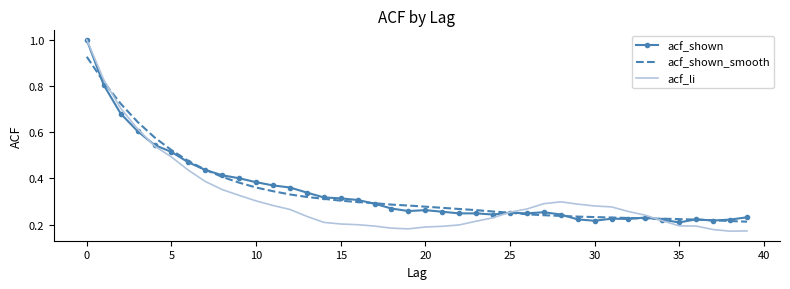

What is the sum of all acf_li values?

12.6